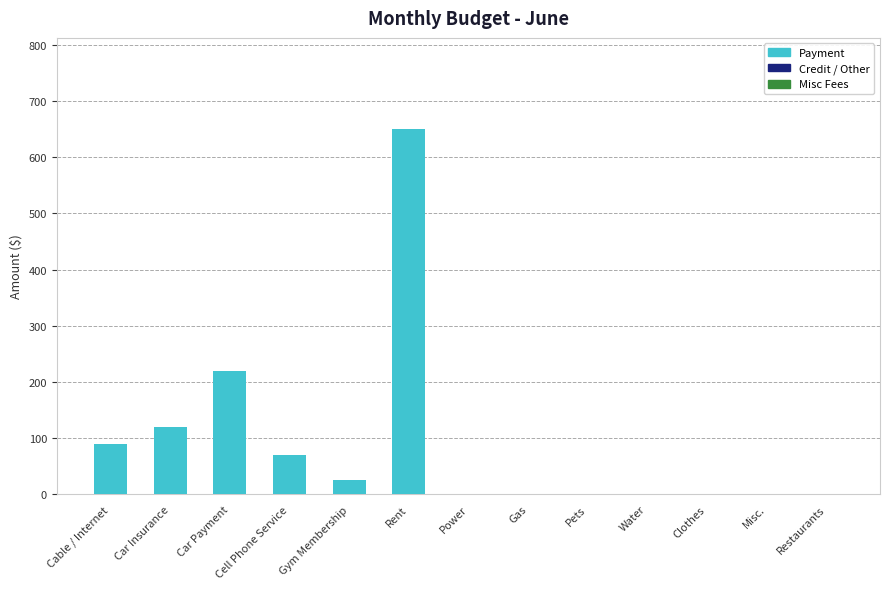

Where is the data nearest to the value 325?

Car Payment